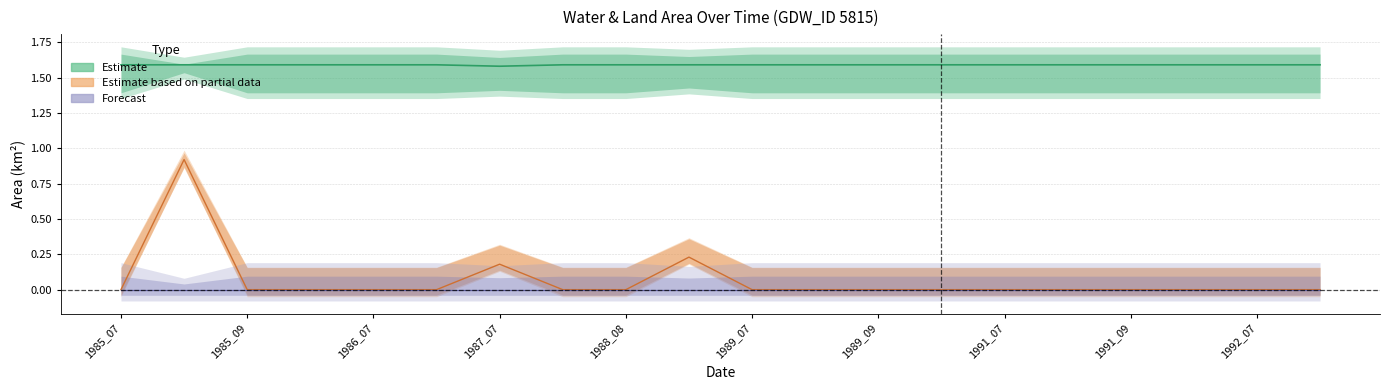

What is the difference between the maximum and minimum values in the origWaterArea series?

0.9